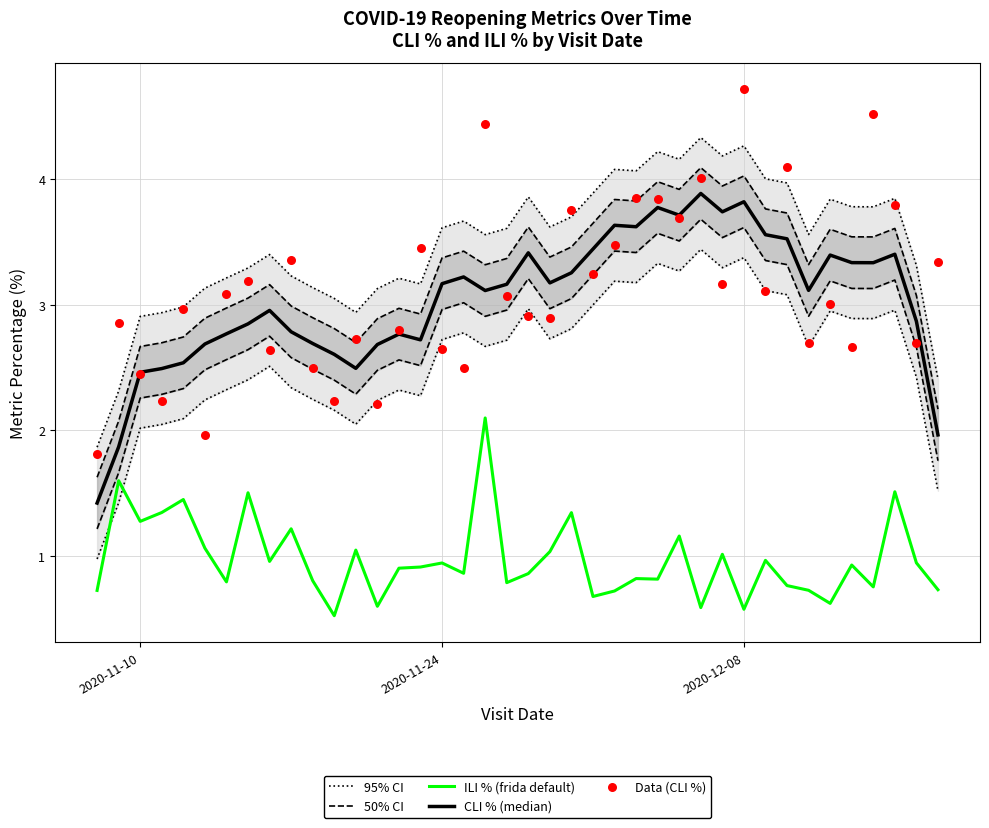

At how many categories does at least one series exceed 2?

39